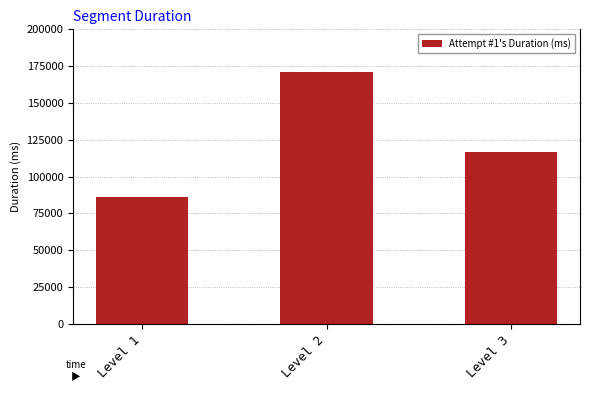

Is it true that the value at Level 2 is 282966?

False